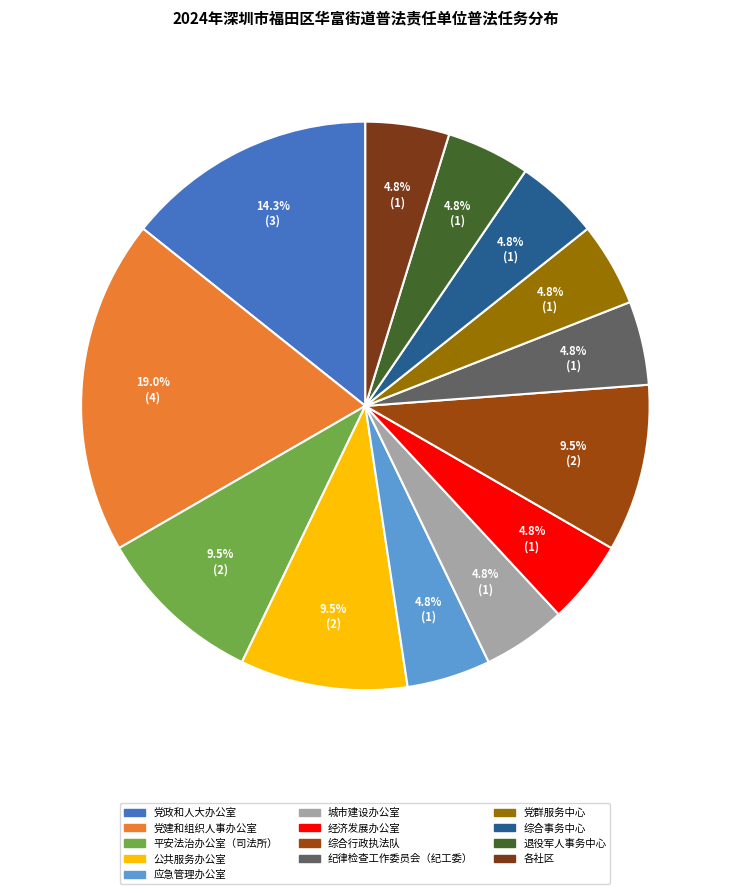

Which category has the biggest portion of the pie?

党建和组织人事办公室